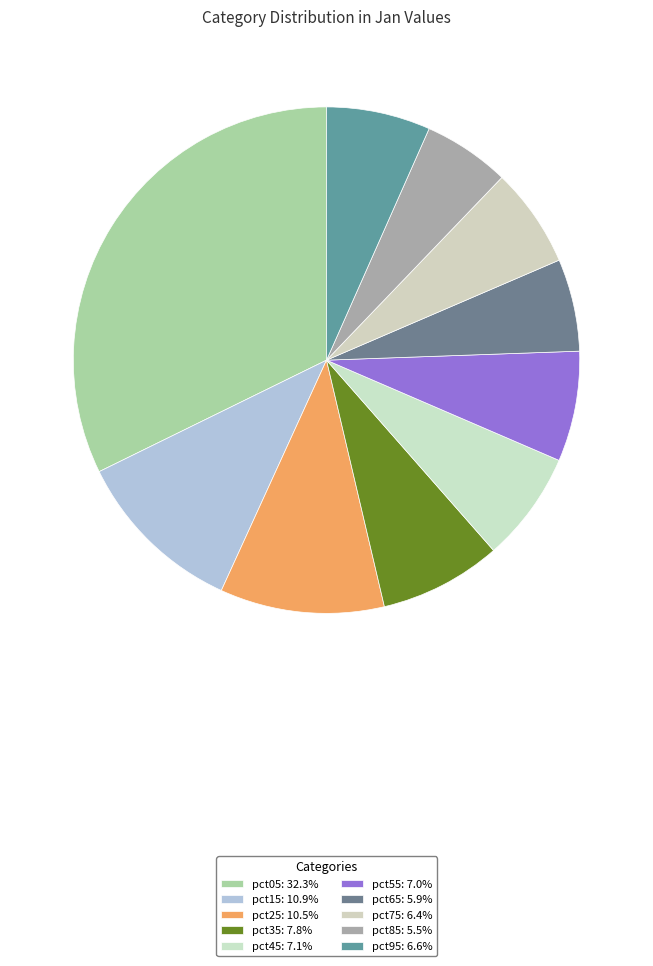

To the nearest percent, what portion does pct75 represent?

6%